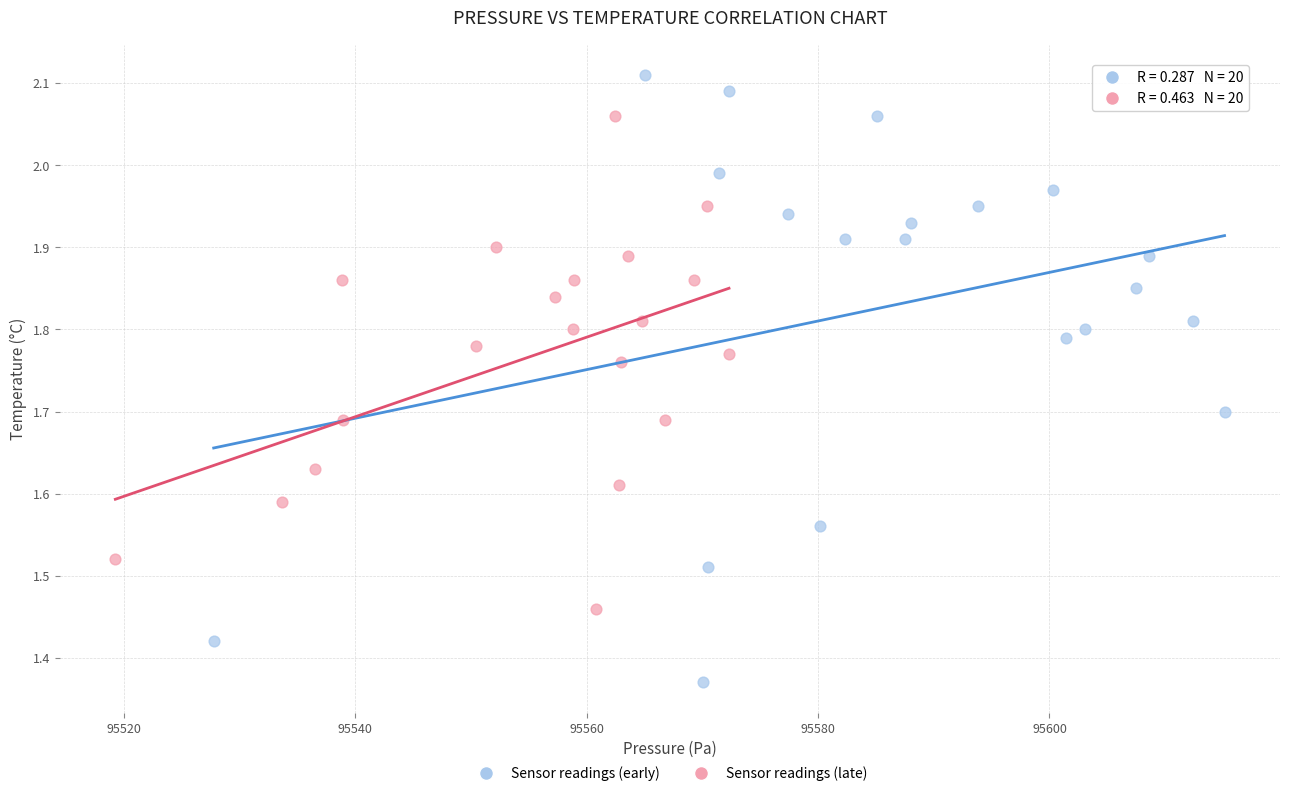

Which series contains the lowest Y value?

Sensor readings (early)